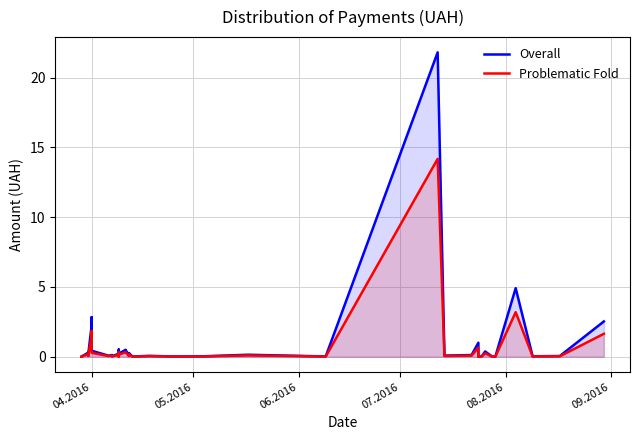

What is the label of the 36th point from the right?

08.2016